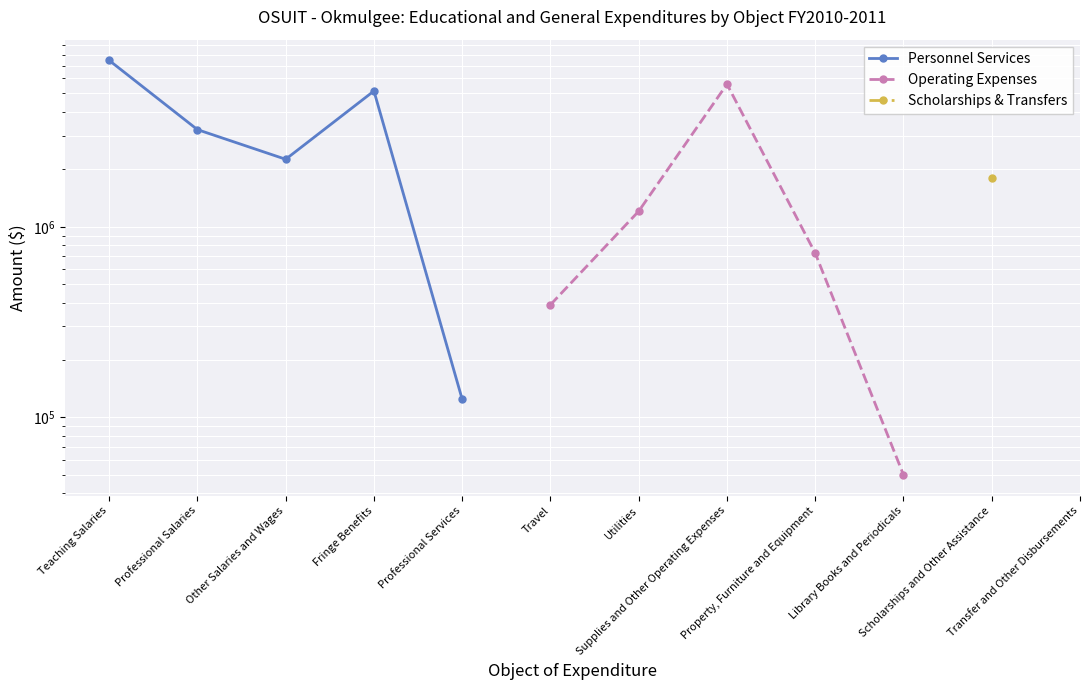

What is the average value of the Operating Expenses series?

1593748